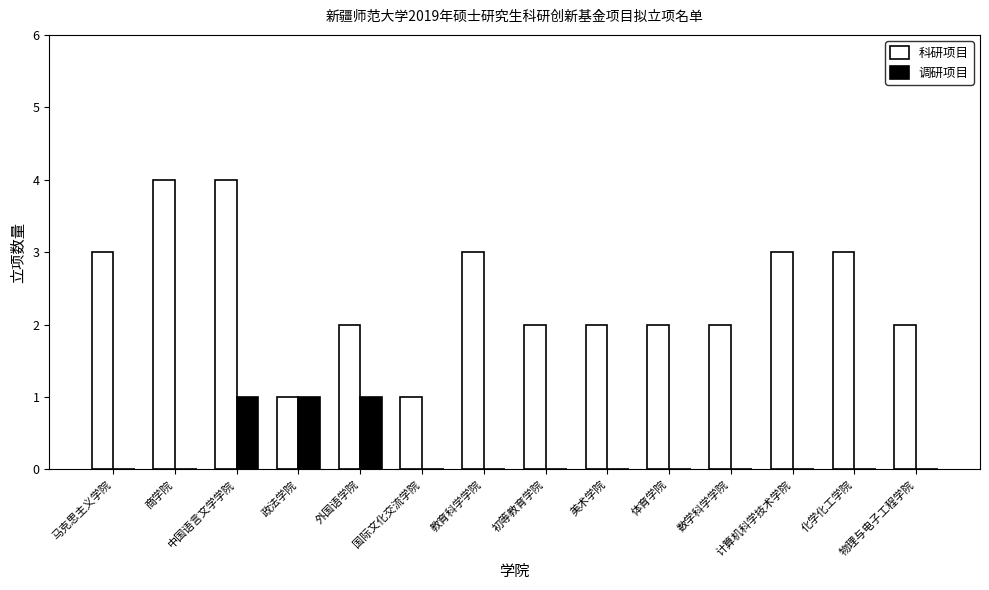

True or false: 调研项目 has a value of 0 at 计算机科学技术学院.

True